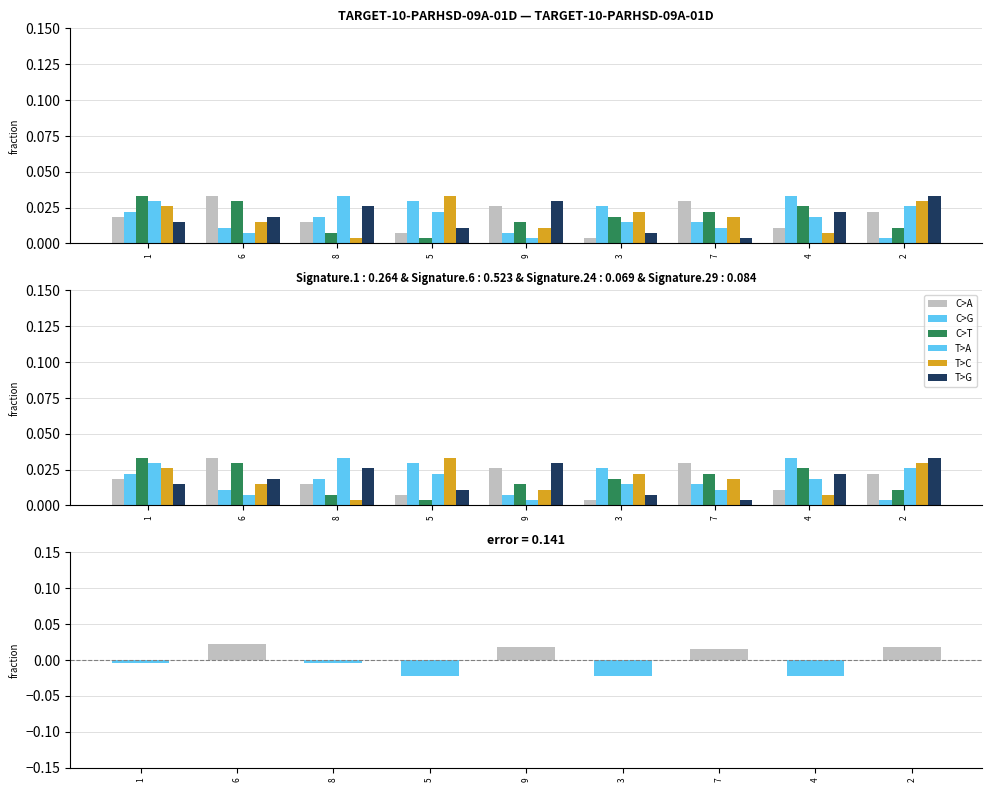

The T>A series shows 0.0 at 1. True or false?

True